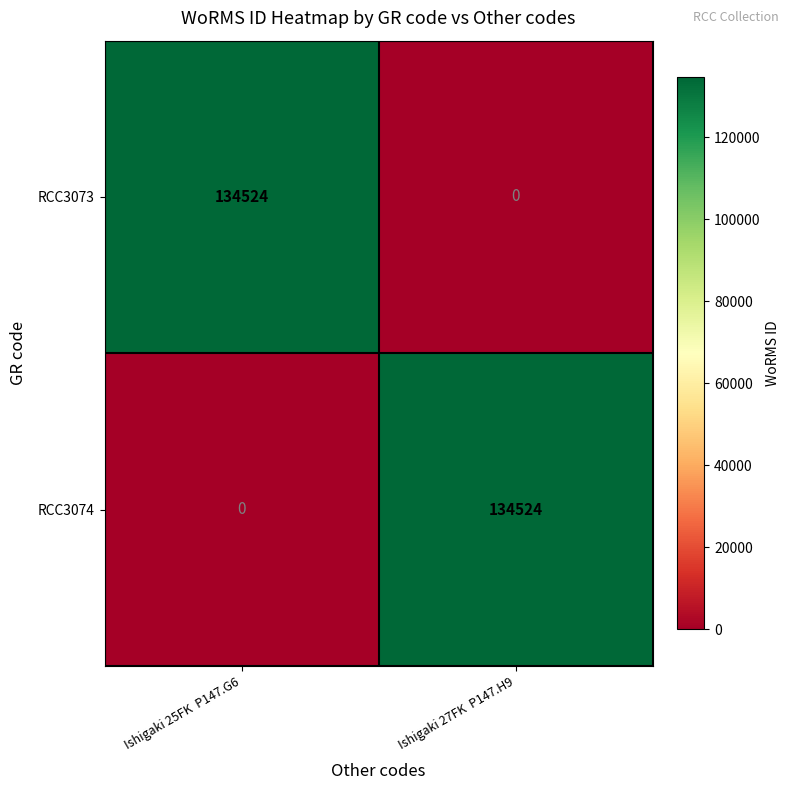

Rank the categories by RCC3074 value from highest to lowest.

Ishigaki 27FK  P147.H9, Ishigaki 25FK  P147.G6